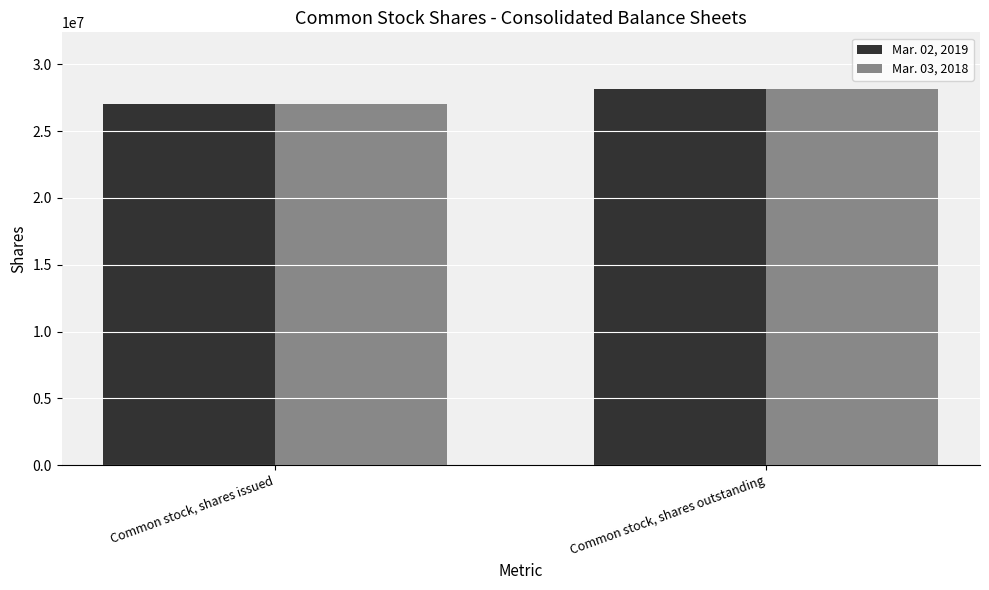

Reading left to right, what are all the values shown in this chart?

Mar. 02, 2019: 27015127	28158042
Mar. 03, 2018: 27015127	28158042